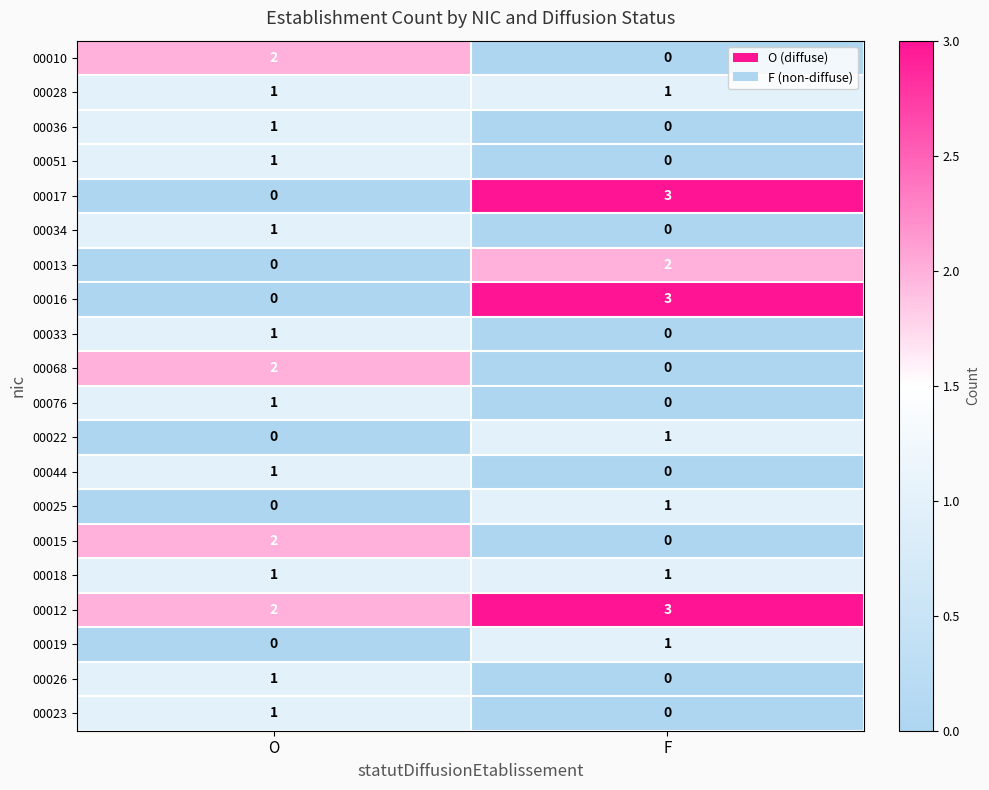

True or false: 00010 has a value of 2 at O.

True